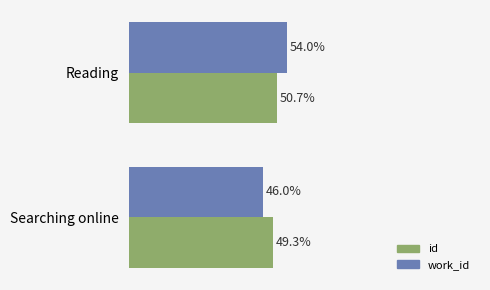

At which label does work_id reach its peak?

Reading